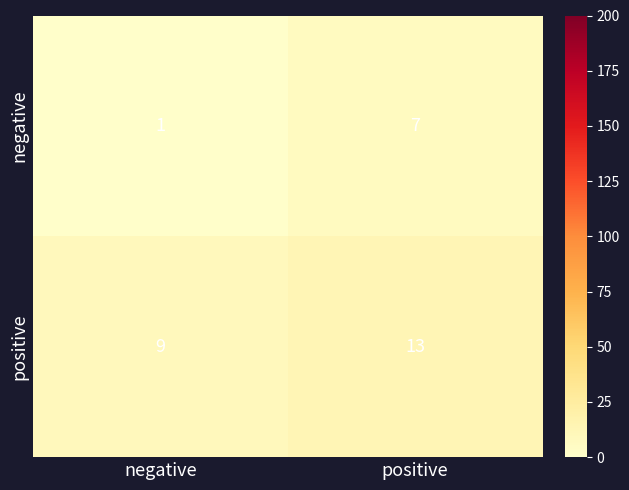

The value of negative at positive is 7. True or false?

True